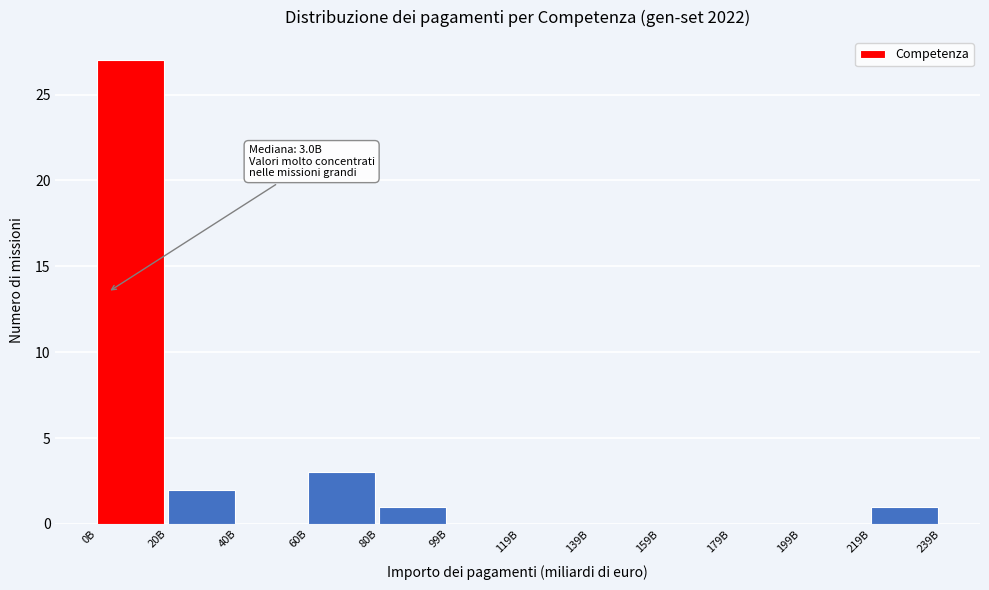

Reading left to right, list all the values displayed in this chart.

0B=27	20B=2	40B=0	60B=3	80B=1	99B=0	119B=0	139B=0	159B=0	179B=0	199B=0	219B=1